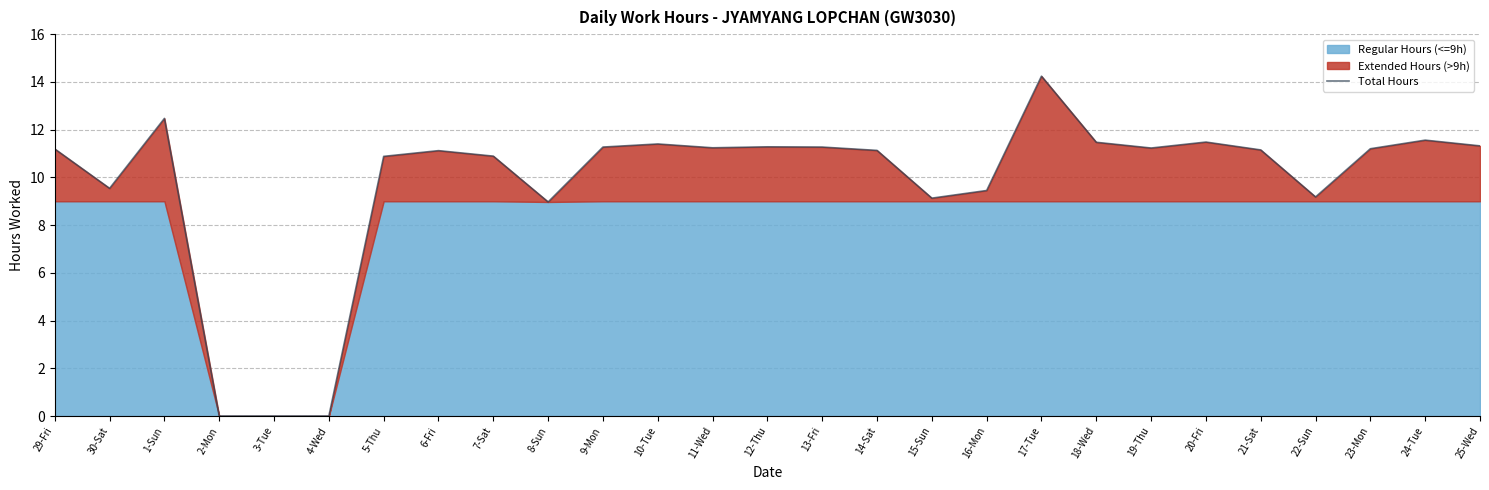

Rank the categories by value from lowest to highest.

2-Mon, 3-Tue, 4-Wed, 8-Sun, 15-Sun, 22-Sun, 16-Mon, 30-Sat, 5-Thu, 7-Sat, 6-Fri, 14-Sat, 21-Sat, 29-Fri, 23-Mon, 19-Thu, 11-Wed, 9-Mon, 13-Fri, 12-Thu, 25-Wed, 10-Tue, 18-Wed, 20-Fri, 24-Tue, 1-Sun, 17-Tue